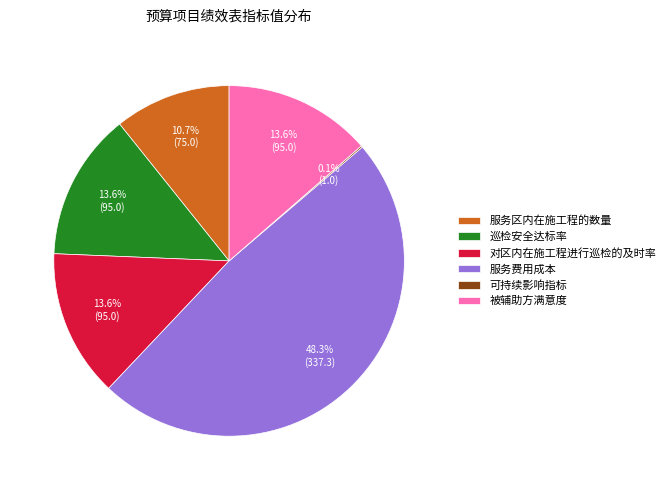

Approximately how many times larger is the value at 巡检安全达标率 compared to 服务区内在施工程的数量?

1.3